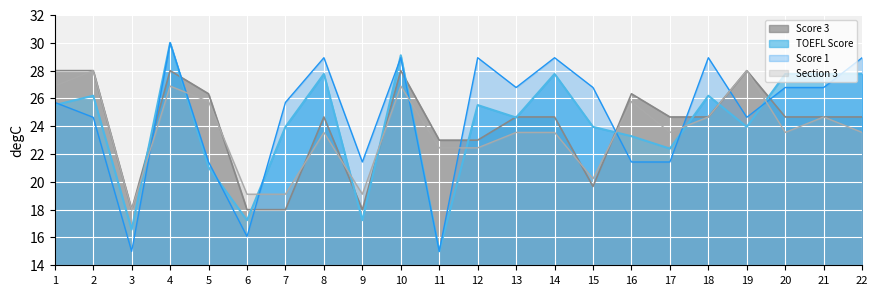

How many lines are shown in the chart?

4